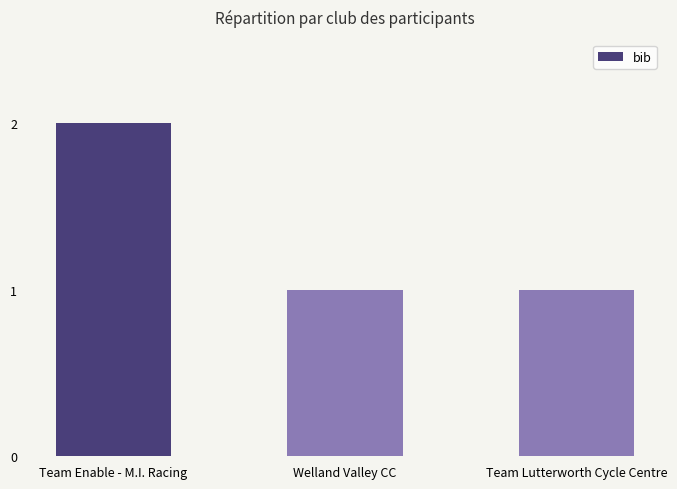

The value at Team Enable - M.I. Racing is 2. True or false?

True